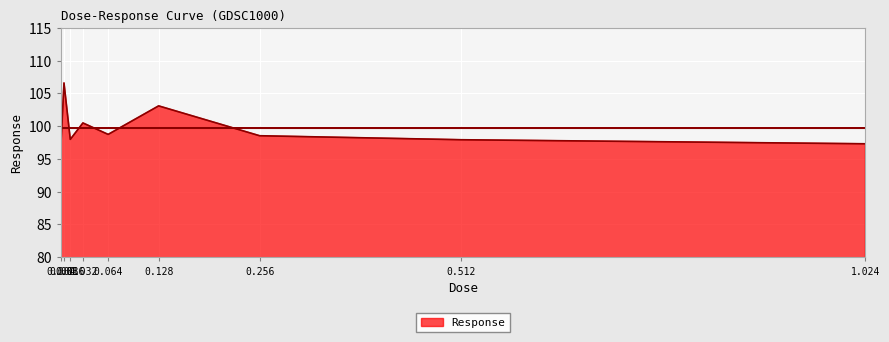

Where does the data first go above 98?

0.008